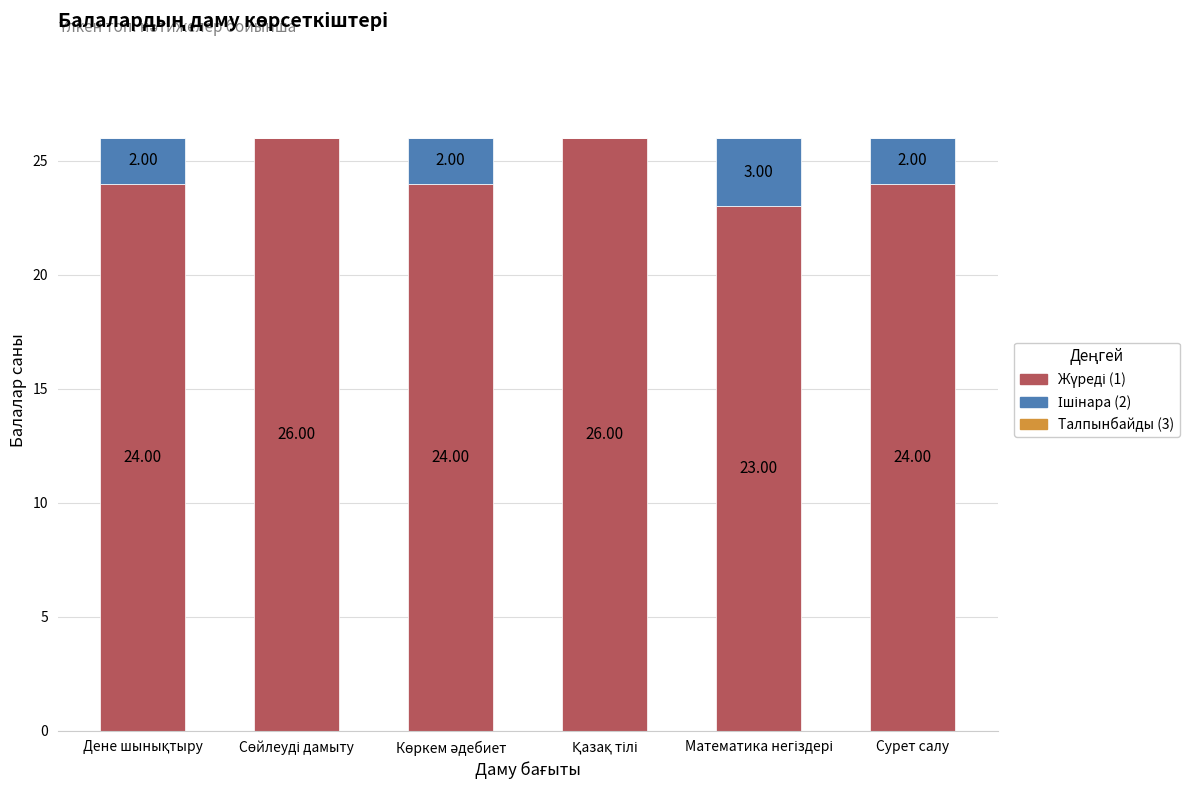

Are the bars grouped side by side (vs. stacked)?

No